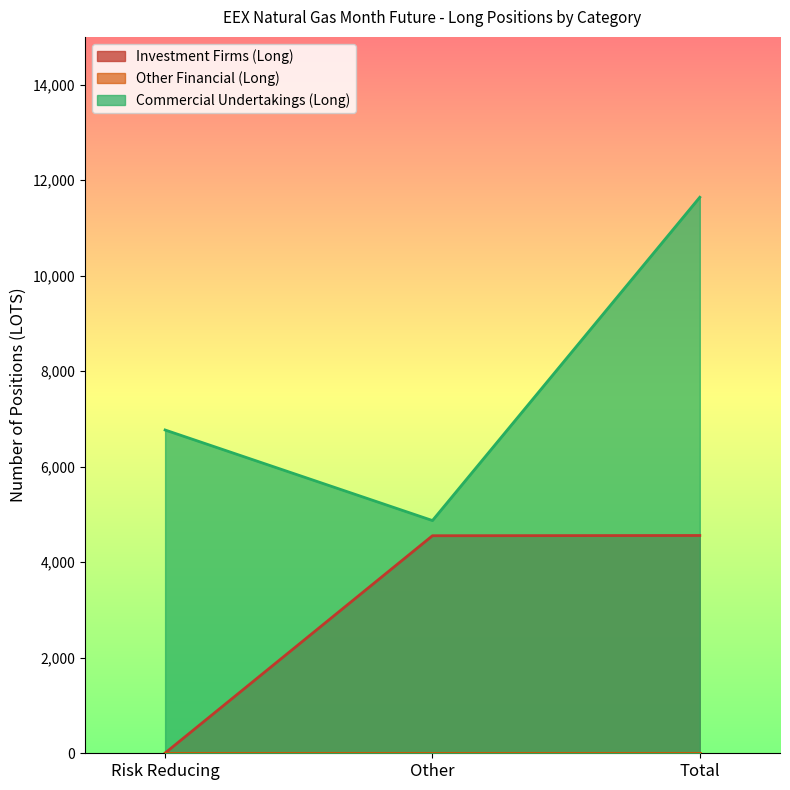

What is the greatest value displayed?

11642.0